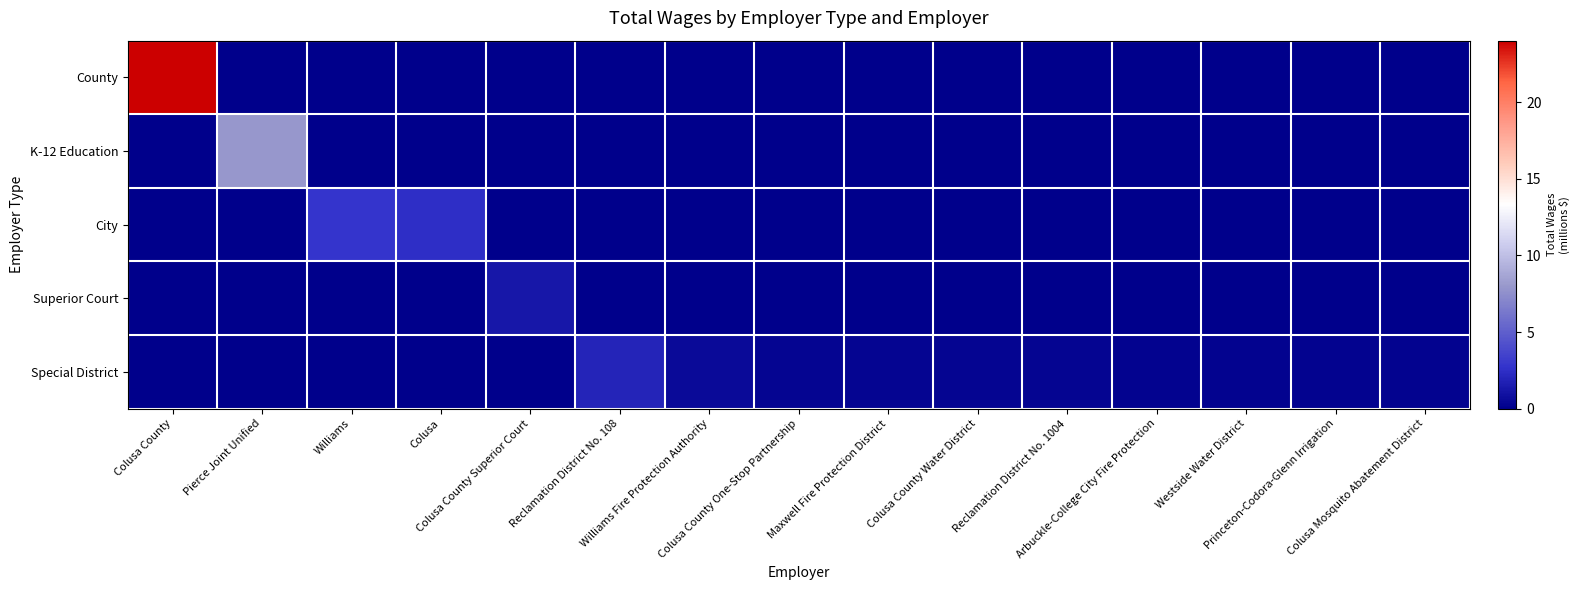

Reading left to right, extract all data points from this chart.

County: Colusa County=24.0	Pierce Joint Unified=0.0	Williams=0.0	Colusa=0.0	Colusa County Superior Court=0.0	Reclamation District No. 108=0.0	Williams Fire Protection Authority=0.0	Colusa County One-Stop Partnership=0.0	Maxwell Fire Protection District=0.0	Colusa County Water District=0.0	Reclamation District No. 1004=0.0	Arbuckle-College City Fire Protection=0.0	Westside Water District=0.0	Princeton-Codora-Glenn Irrigation=0.0	Colusa Mosquito Abatement District=0.0
K-12 Education: Colusa County=0.0	Pierce Joint Unified=7.9	Williams=0.0	Colusa=0.0	Colusa County Superior Court=0.0	Reclamation District No. 108=0.0	Williams Fire Protection Authority=0.0	Colusa County One-Stop Partnership=0.0	Maxwell Fire Protection District=0.0	Colusa County Water District=0.0	Reclamation District No. 1004=0.0	Arbuckle-College City Fire Protection=0.0	Westside Water District=0.0	Princeton-Codora-Glenn Irrigation=0.0	Colusa Mosquito Abatement District=0.0
City: Colusa County=0.0	Pierce Joint Unified=0.0	Williams=2.8	Colusa=2.5	Colusa County Superior Court=0.0	Reclamation District No. 108=0.0	Williams Fire Protection Authority=0.0	Colusa County One-Stop Partnership=0.0	Maxwell Fire Protection District=0.0	Colusa County Water District=0.0	Reclamation District No. 1004=0.0	Arbuckle-College City Fire Protection=0.0	Westside Water District=0.0	Princeton-Codora-Glenn Irrigation=0.0	Colusa Mosquito Abatement District=0.0
Superior Court: Colusa County=0.0	Pierce Joint Unified=0.0	Williams=0.0	Colusa=0.0	Colusa County Superior Court=1.3	Reclamation District No. 108=0.0	Williams Fire Protection Authority=0.0	Colusa County One-Stop Partnership=0.0	Maxwell Fire Protection District=0.0	Colusa County Water District=0.0	Reclamation District No. 1004=0.0	Arbuckle-College City Fire Protection=0.0	Westside Water District=0.0	Princeton-Codora-Glenn Irrigation=0.0	Colusa Mosquito Abatement District=0.0
Special District: Colusa County=0.0	Pierce Joint Unified=0.0	Williams=0.0	Colusa=0.0	Colusa County Superior Court=0.0	Reclamation District No. 108=1.9	Williams Fire Protection Authority=0.6	Colusa County One-Stop Partnership=0.4	Maxwell Fire Protection District=0.4	Colusa County Water District=0.4	Reclamation District No. 1004=0.3	Arbuckle-College City Fire Protection=0.3	Westside Water District=0.2	Princeton-Codora-Glenn Irrigation=0.2	Colusa Mosquito Abatement District=0.2